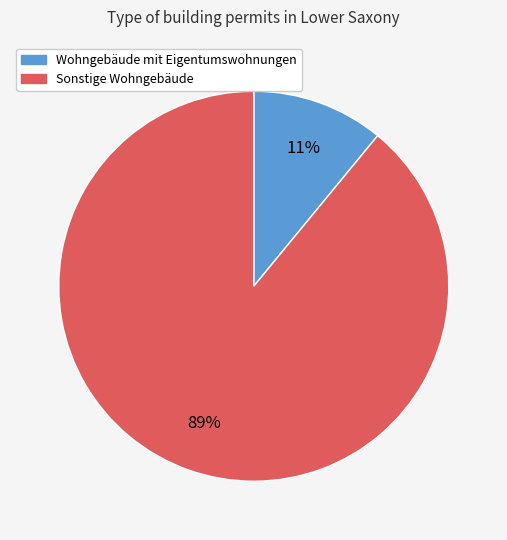

Is there any slice that represents more than half of the pie?

Yes